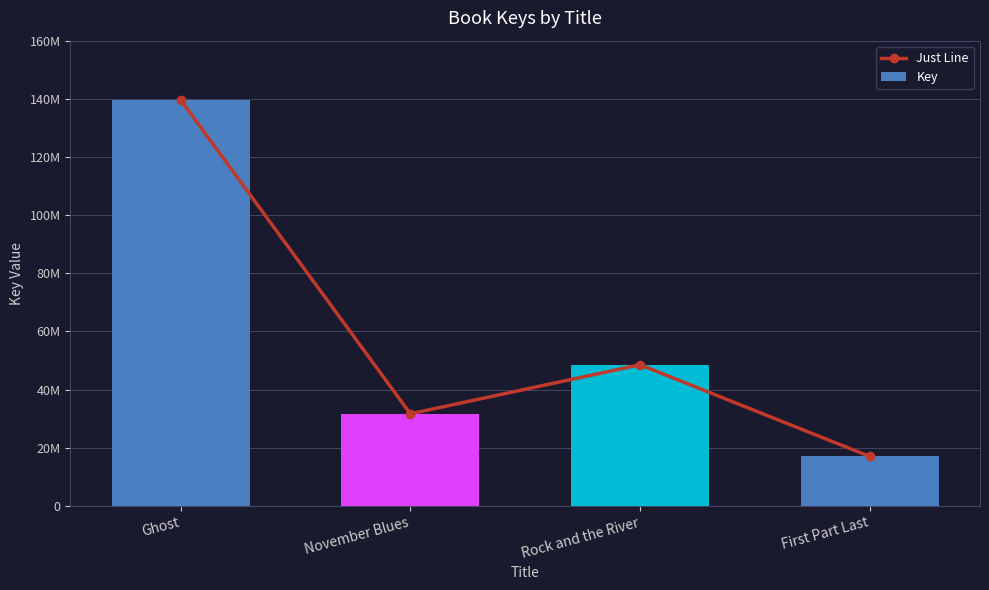

What is the label of the 4th bar from the right?

Ghost